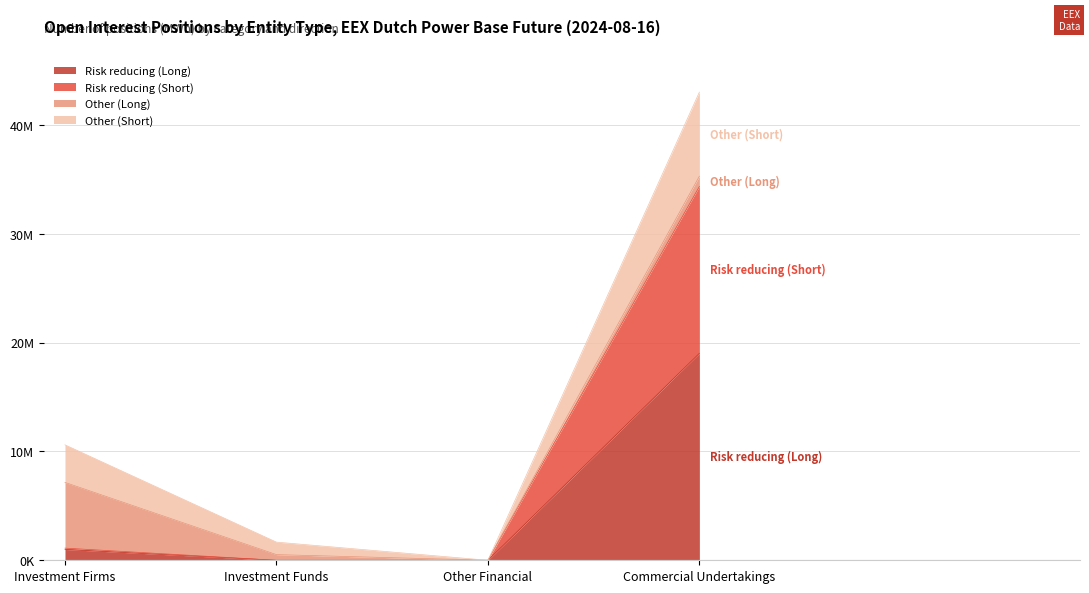

What is the label of the 2nd point from the right?

Other Financial